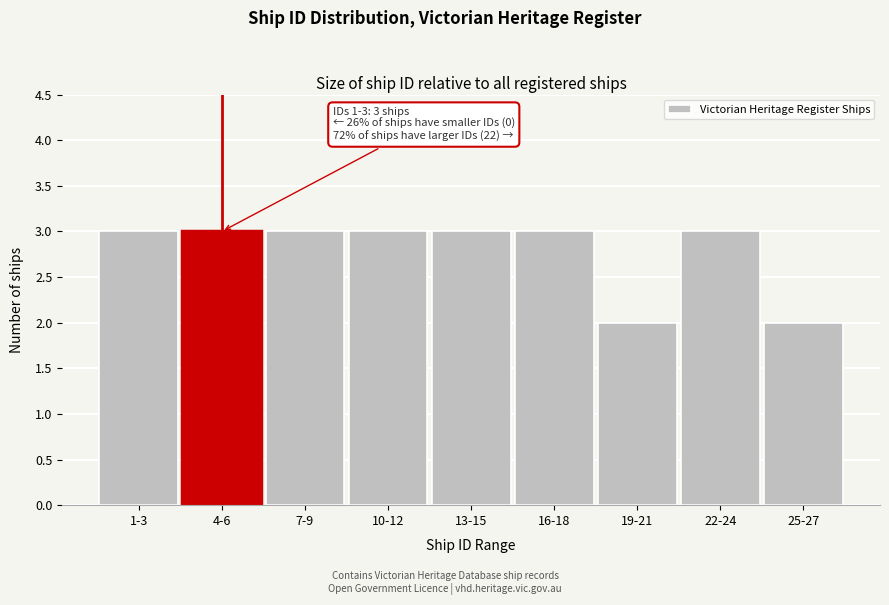

Reading left to right, transcribe all the data shown in this chart.

3	3	3	3	3	3	2	3	2